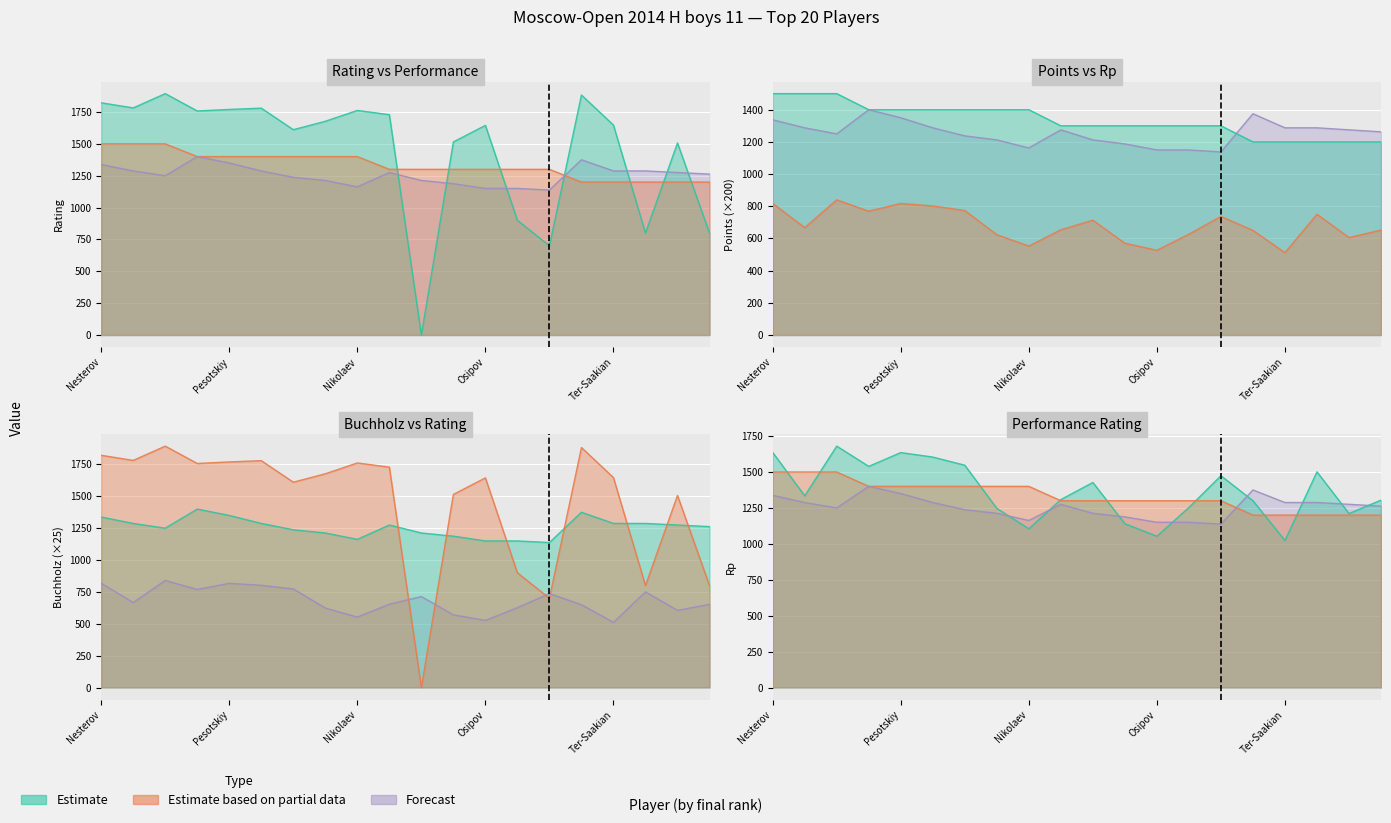

After their last crossing, which series has the higher values: Points or Buchholz?

Buchholz